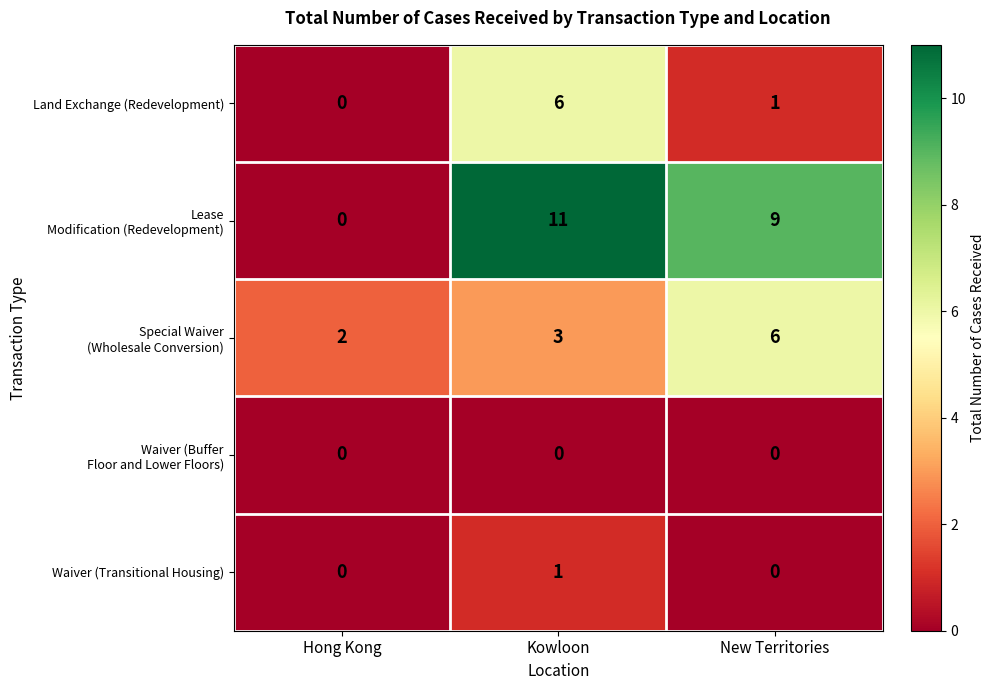

Is it true that Land Exchange (Redevelopment) equals 1 at New Territories?

True